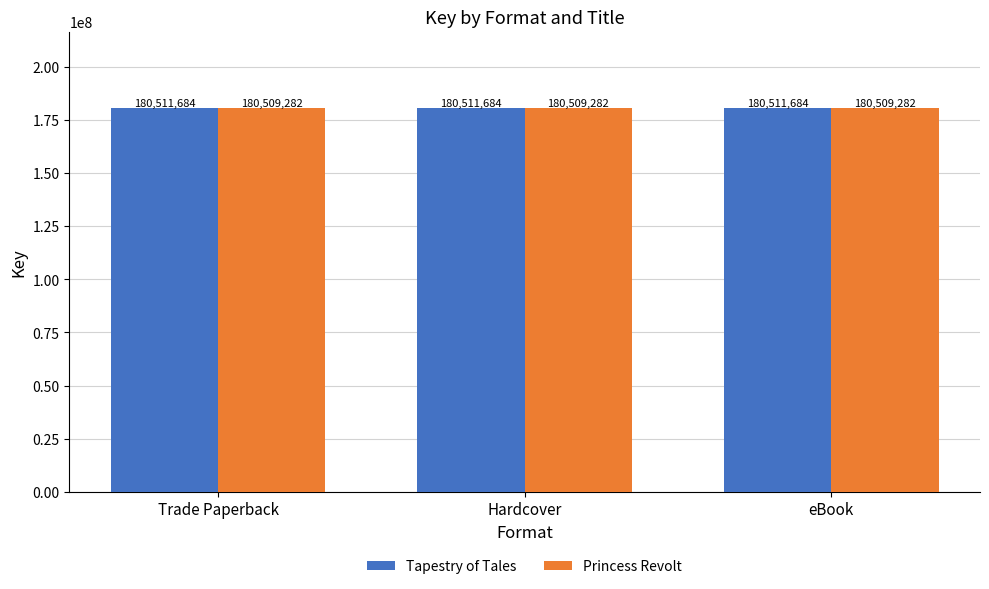

Read the Princess Revolt value at Trade Paperback.

180509282